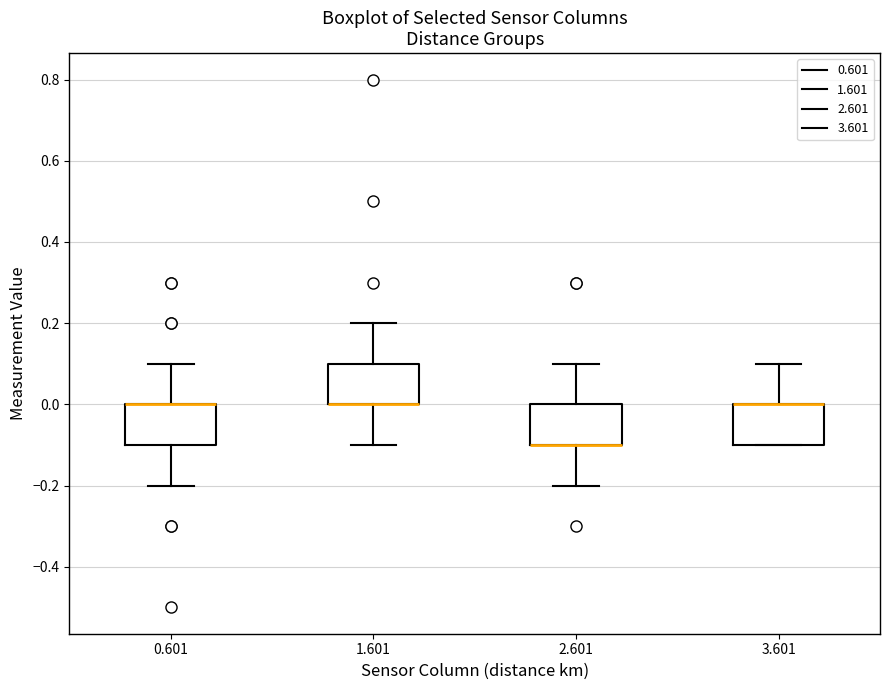

Where is the lower edge of the box at x = 0.601 on the y-axis? The values are not printed on the chart, so give them approximately, as read against the axis.

-0.1